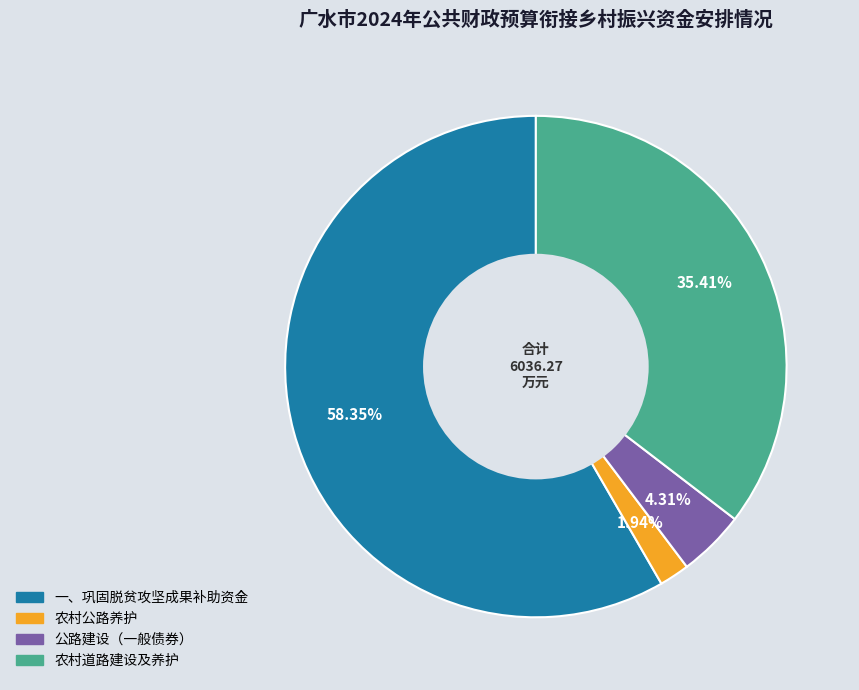

What is the majority slice?

一、巩固脱贫攻坚成果补助资金